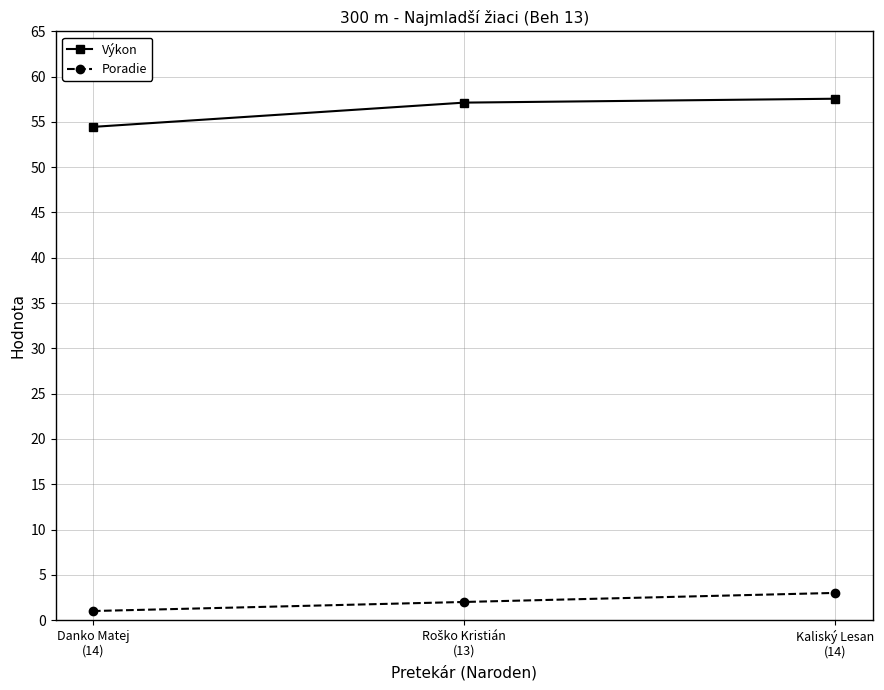

Reading left to right, list all the values displayed in this chart.

Výkon: 54.5	57.1	57.6
Poradie: 1.0	2.0	3.0